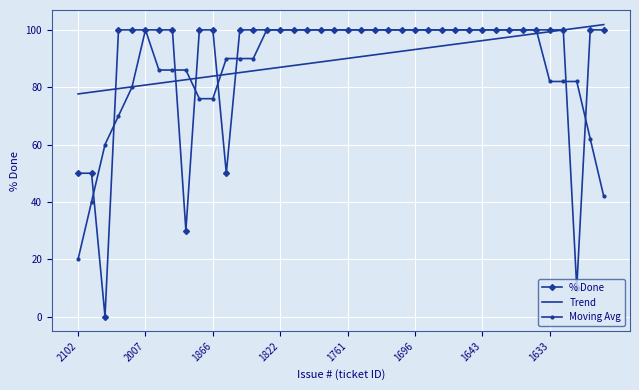

Which series has the widest spread of values?

% Done